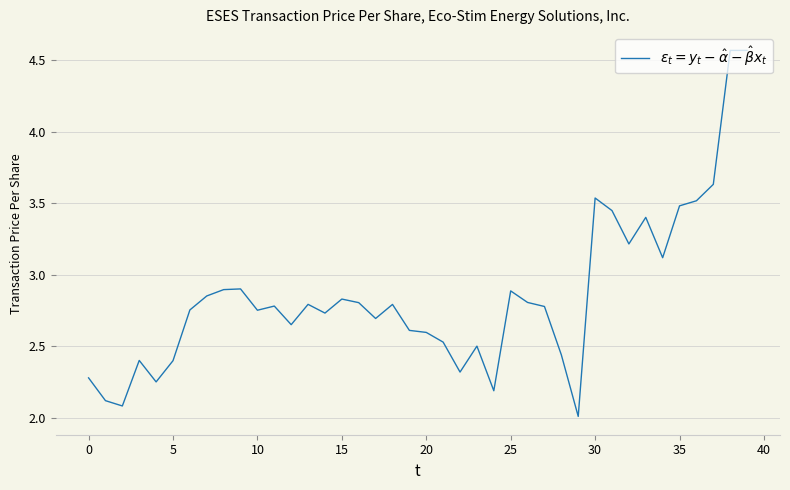

What is the minimum value shown in the chart?

2.0